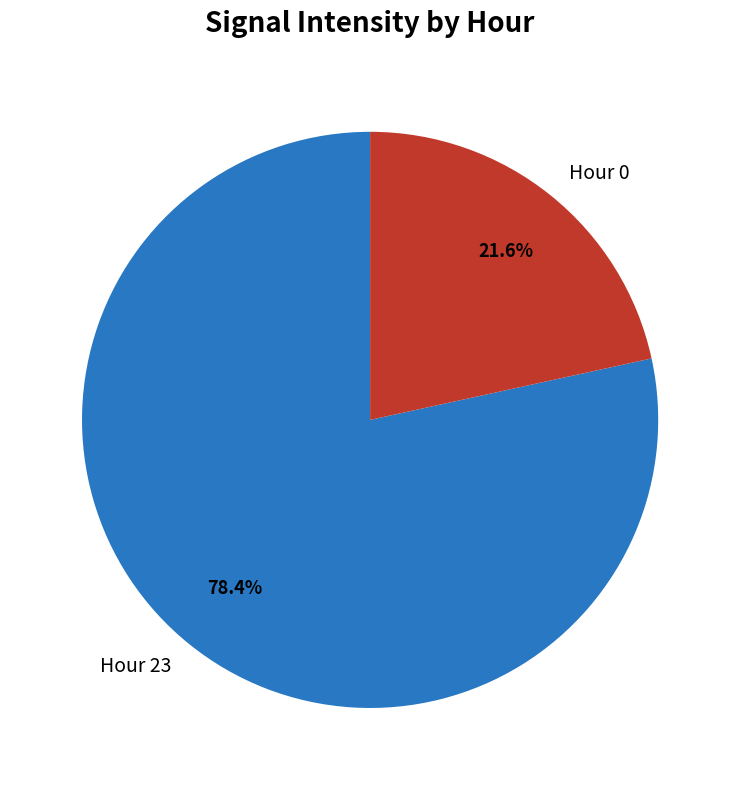

Which slice is the largest?

Hour 23